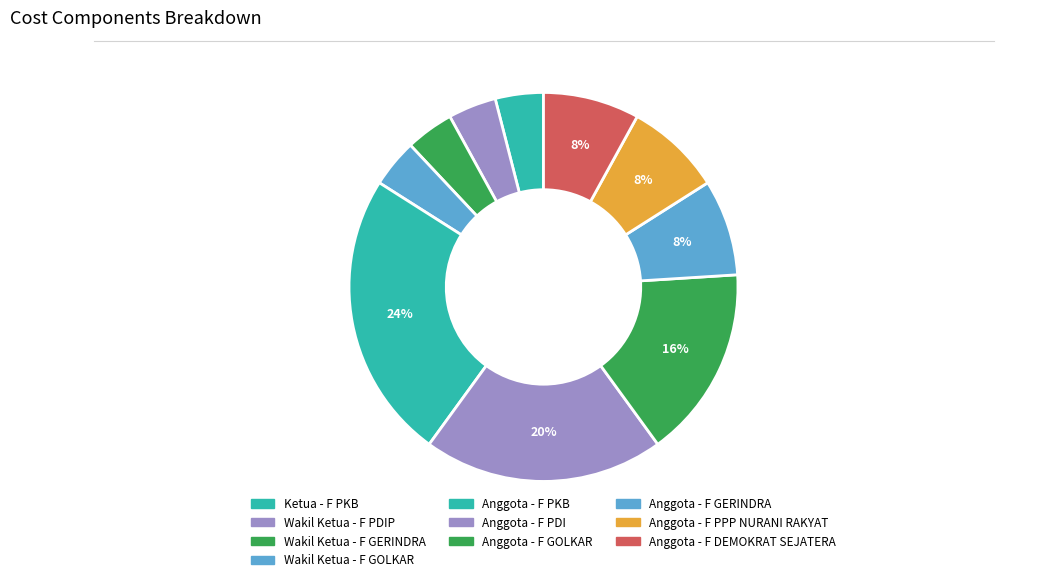

The Wakil Ketua - F GOLKAR slice represents 4% of the pie. True or false?

True